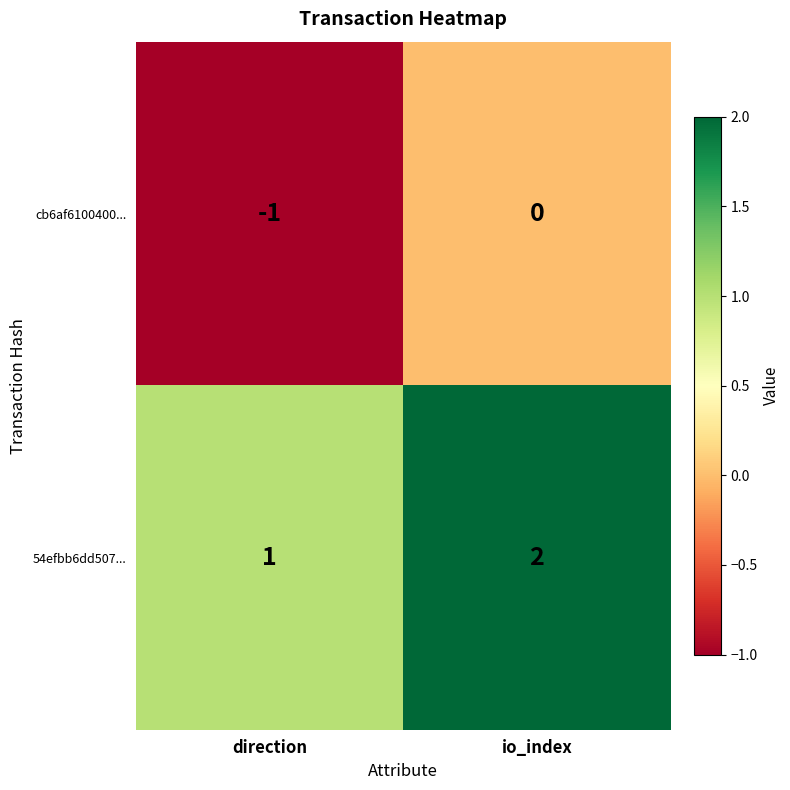

The value of 54efbb6dd507... at io_index is 4. True or false?

False